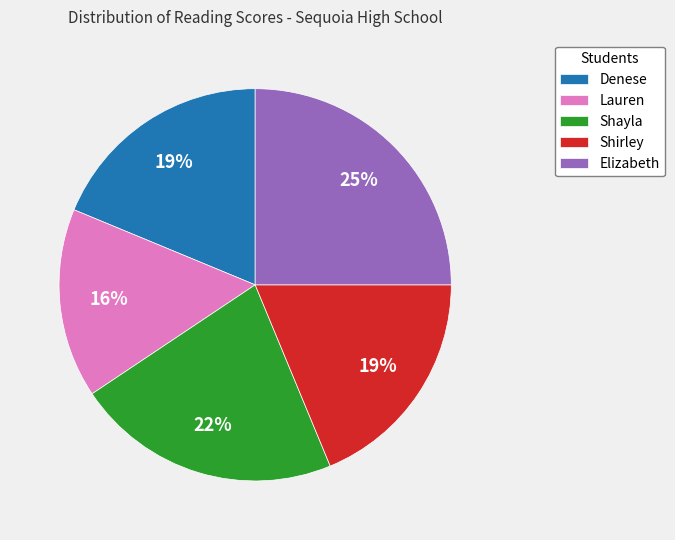

Do Lauren and Denese together represent more than half of the pie?

No